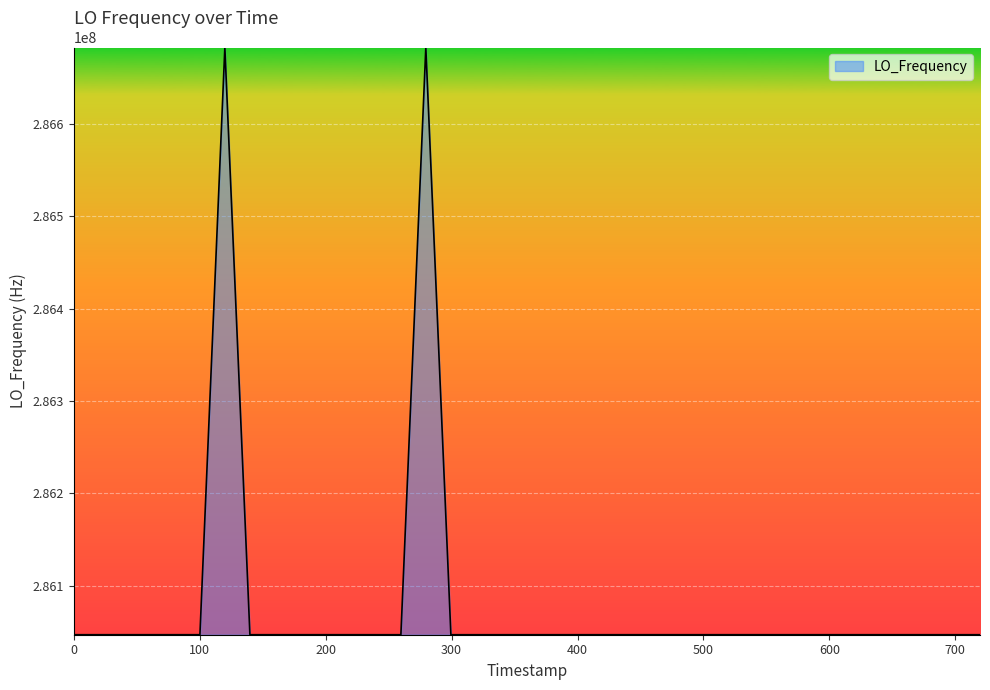

What is the minimum value shown in the chart?

286046996.5